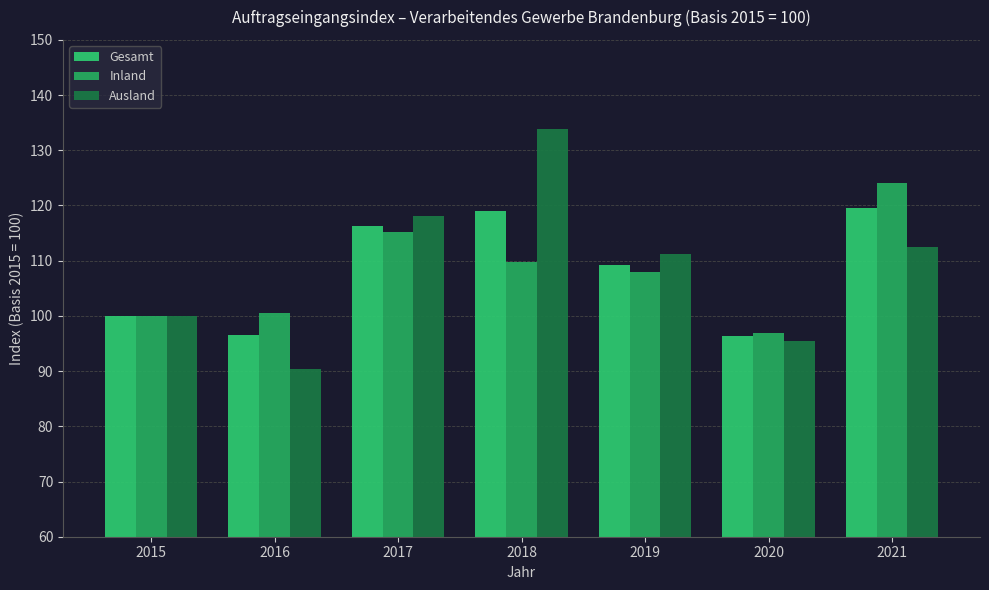

Where is Inland nearest to the value 110?

2018